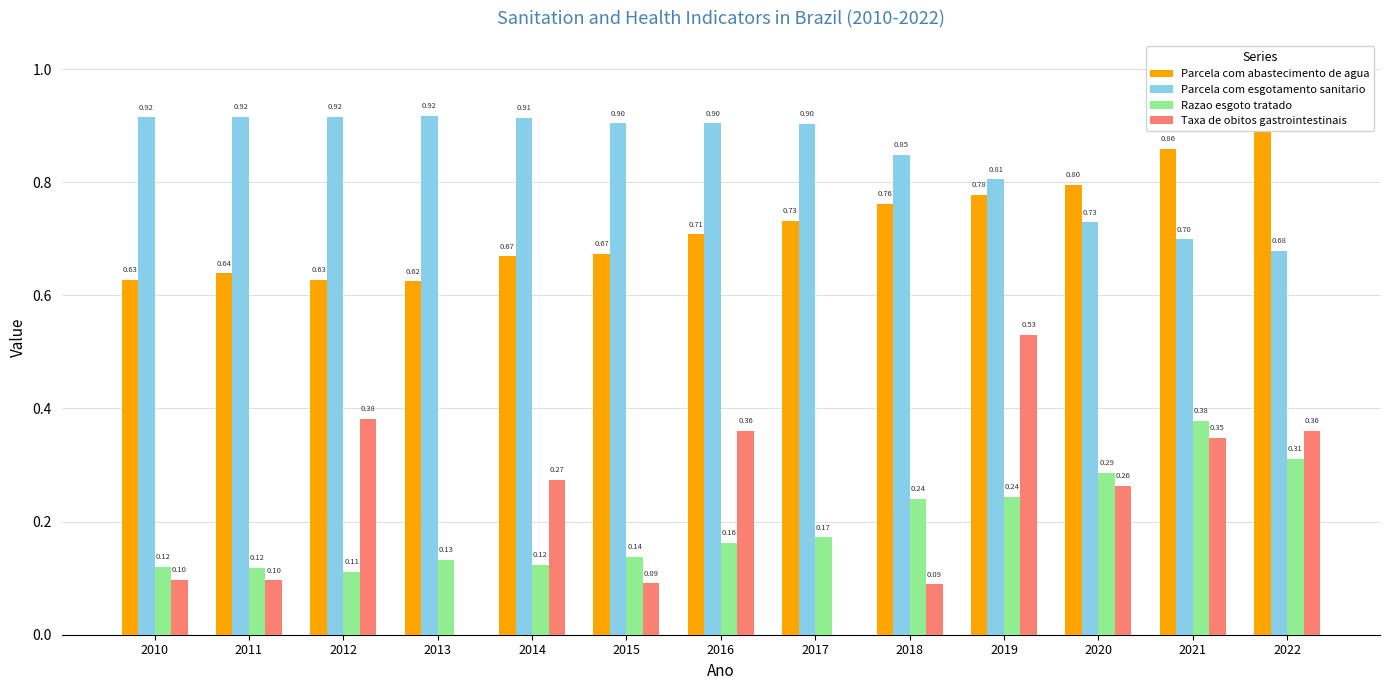

The value of Taxa de obitos gastrointestinais at 2020 is 0.4. True or false?

False